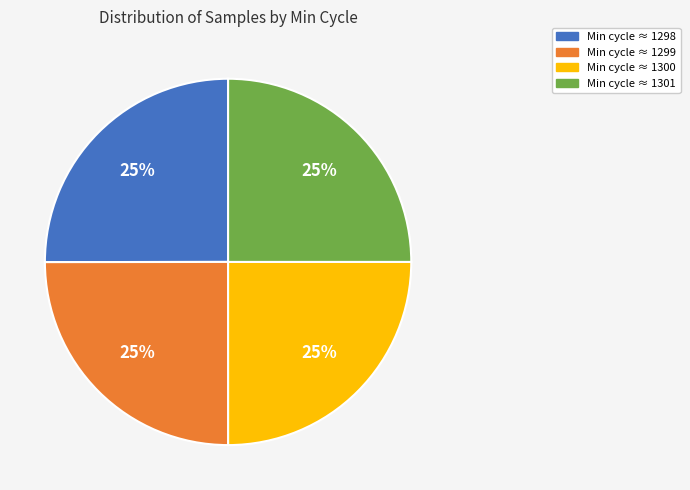

To the nearest percent, what portion does Min cycle ≈ 1301 represent?

25%